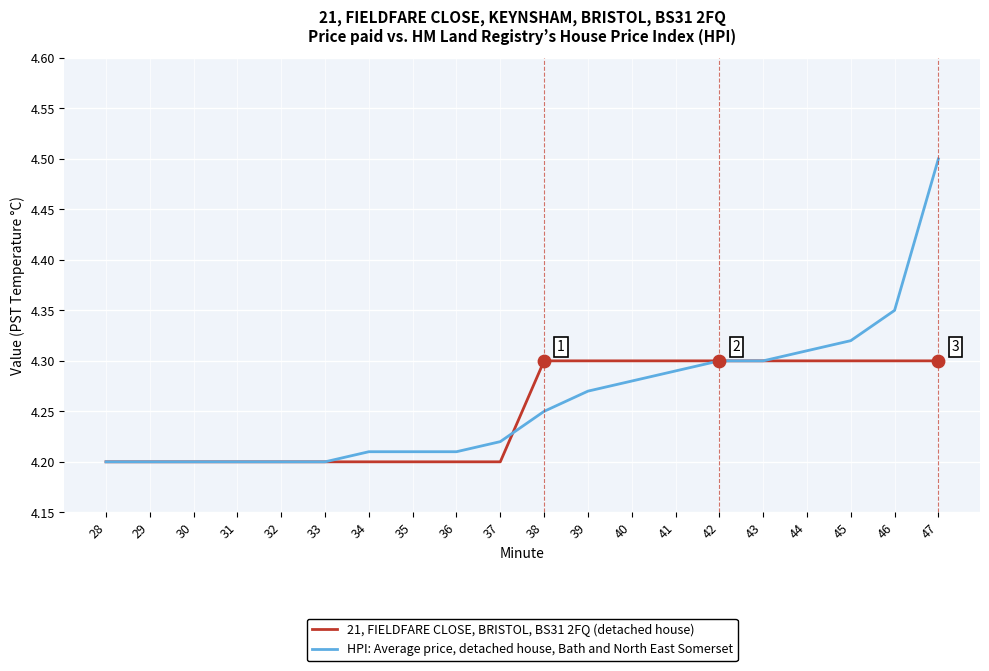

Which series changed the most between 29 and 47?

HPI: Average price, detached house, Bath and North East Somerset